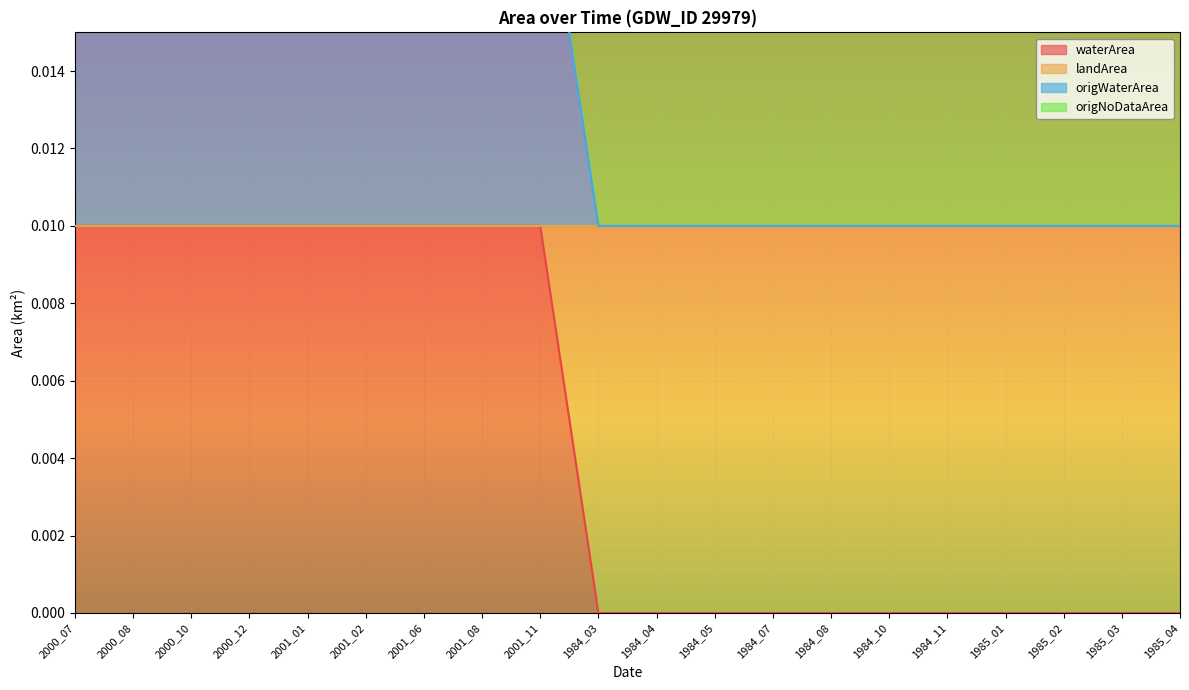

The waterArea series shows 0.0 at 1985_02. True or false?

True